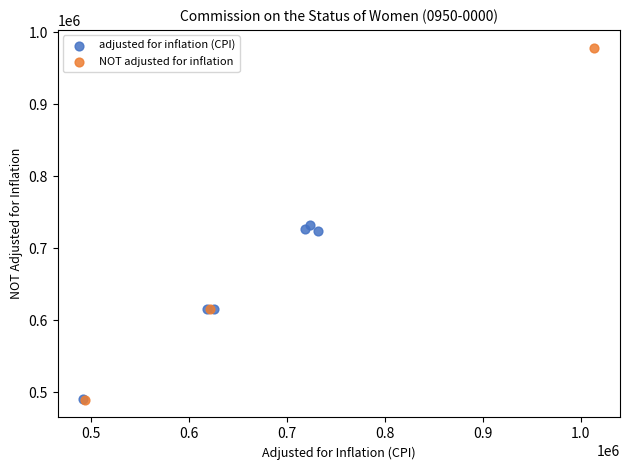

Which series has the widest spread of Y values?

NOT adjusted for inflation